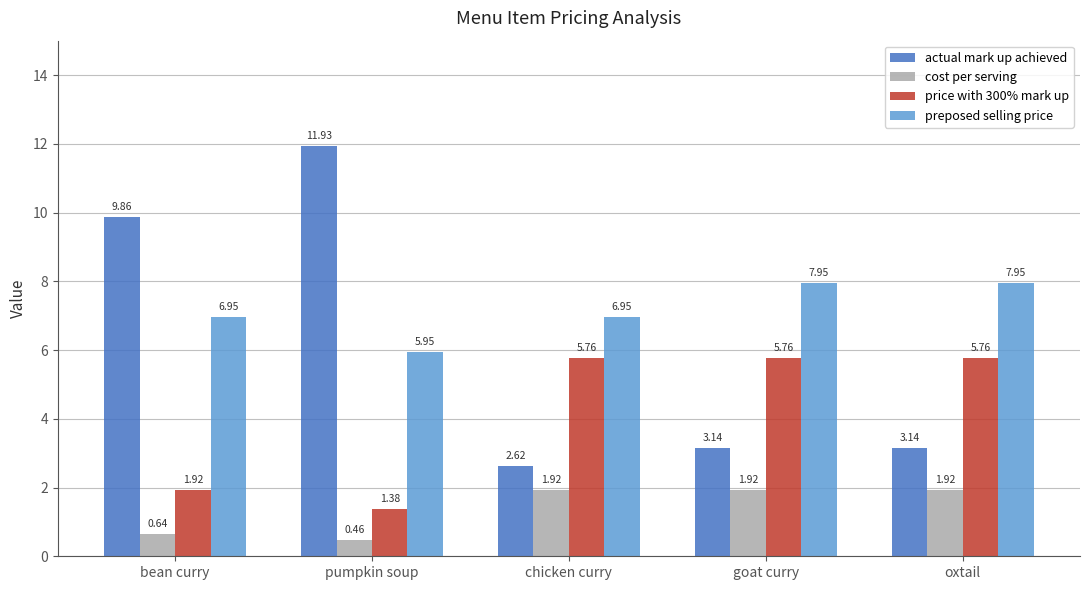

What is the difference between the maximum and minimum values in the price with 300% mark up series?

4.4